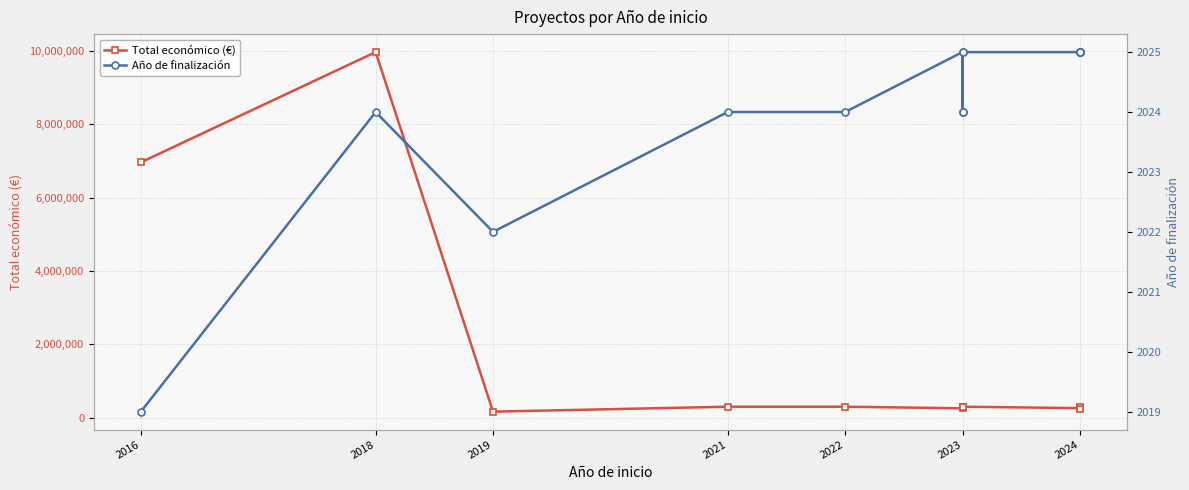

True or false: Total económico (€) has a value of 299938 at 2023.

True